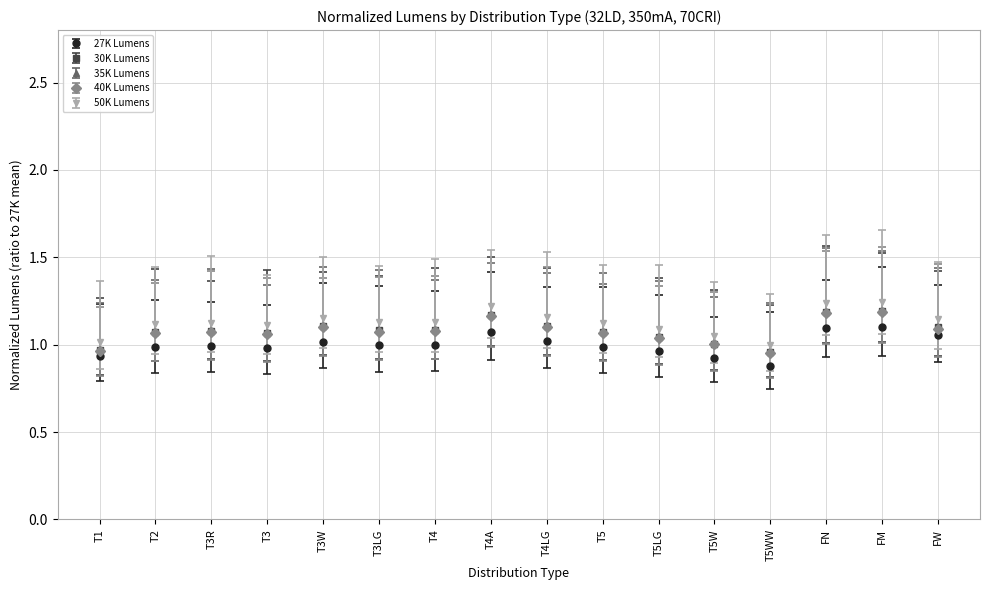

How many data points does each series have?

16